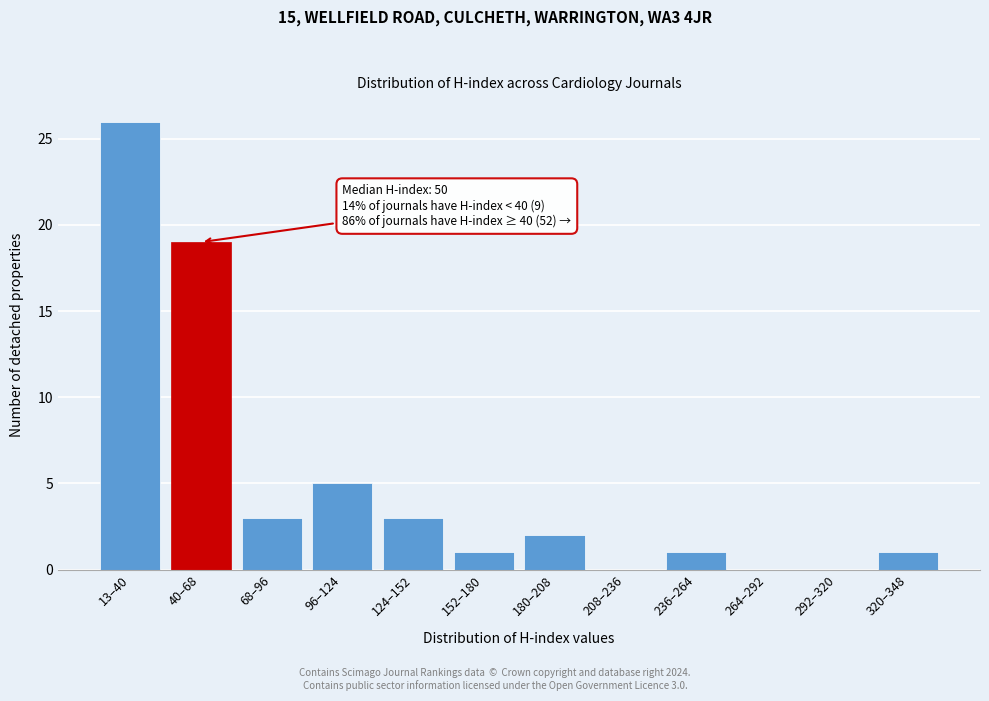

Reading right to left, list all the values displayed in this chart.

320–348=1	292–320=0	264–292=0	236–264=1	208–236=0	180–208=2	152–180=1	124–152=3	96–124=5	68–96=3	40–68=19	13–40=26